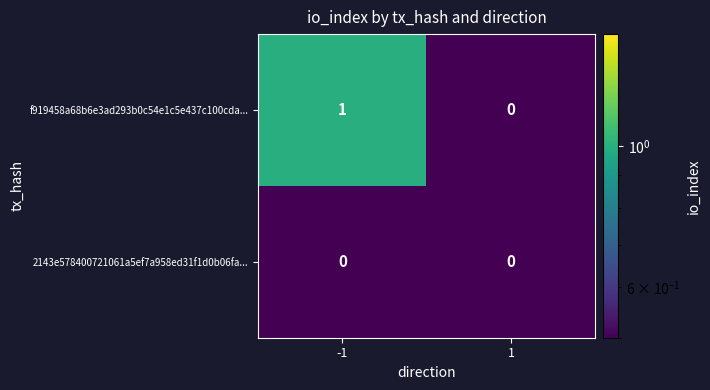

At which category is the sum across all series the highest?

-1